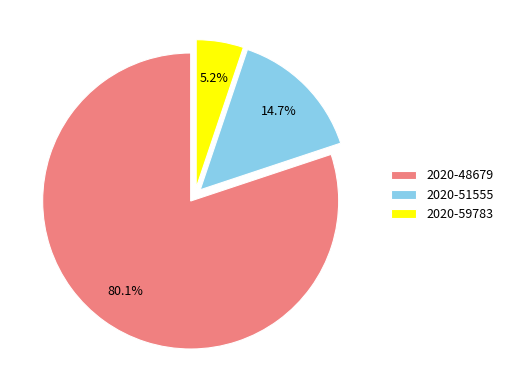

Is it true that 2020-48679 is 80% of the pie?

True